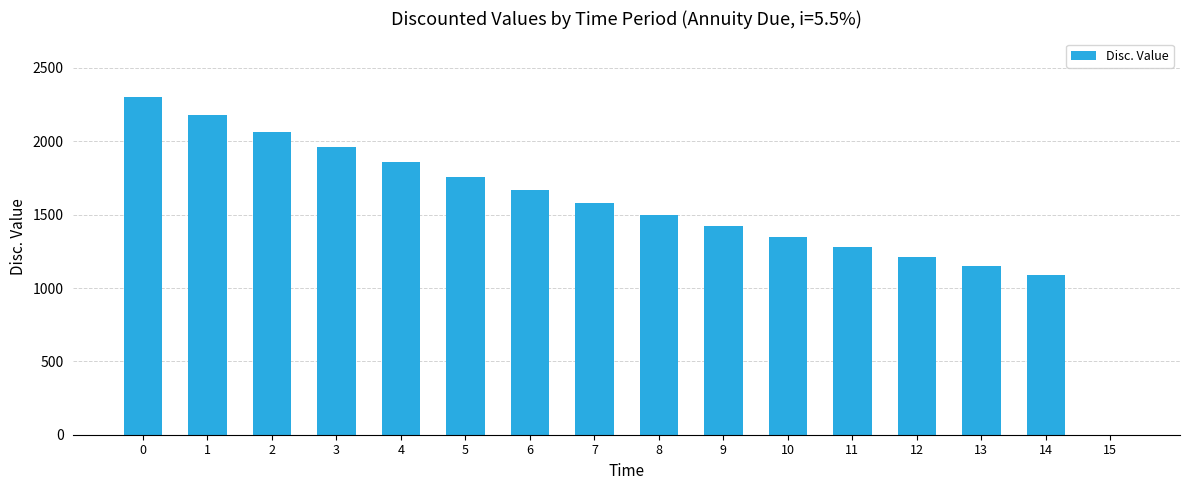

Reading right to left, list all the values displayed in this chart.

15=0.0	14=1086.9	13=1146.7	12=1209.8	11=1276.3	10=1346.5	9=1420.5	8=1498.7	7=1581.1	6=1668.1	5=1759.8	4=1856.6	3=1958.7	2=2066.4	1=2180.1	0=2300.0